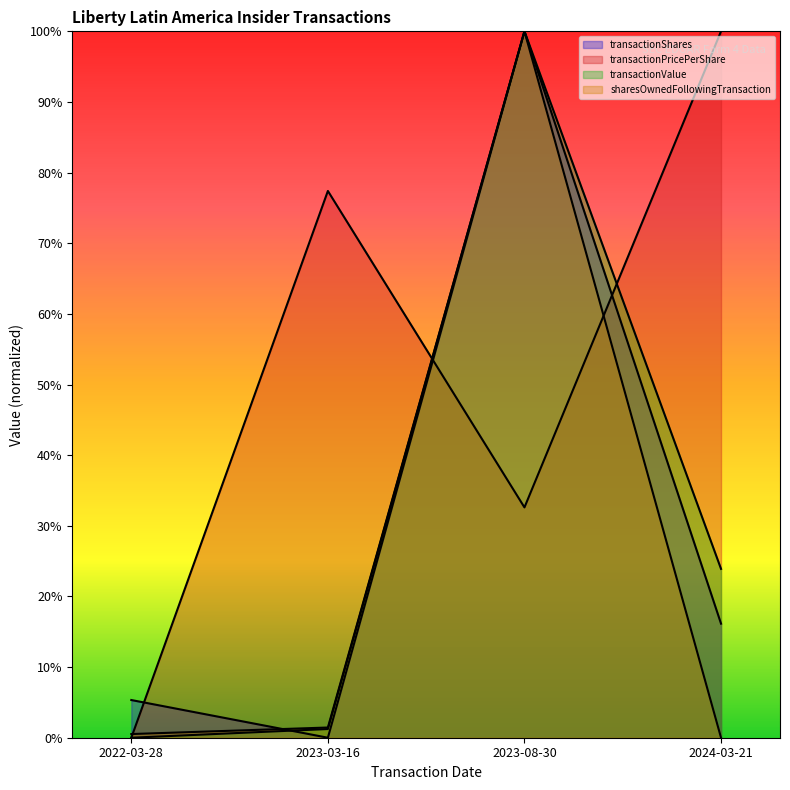

The value of transactionPricePerShare at 2023-03-16 is 1.4. True or false?

False